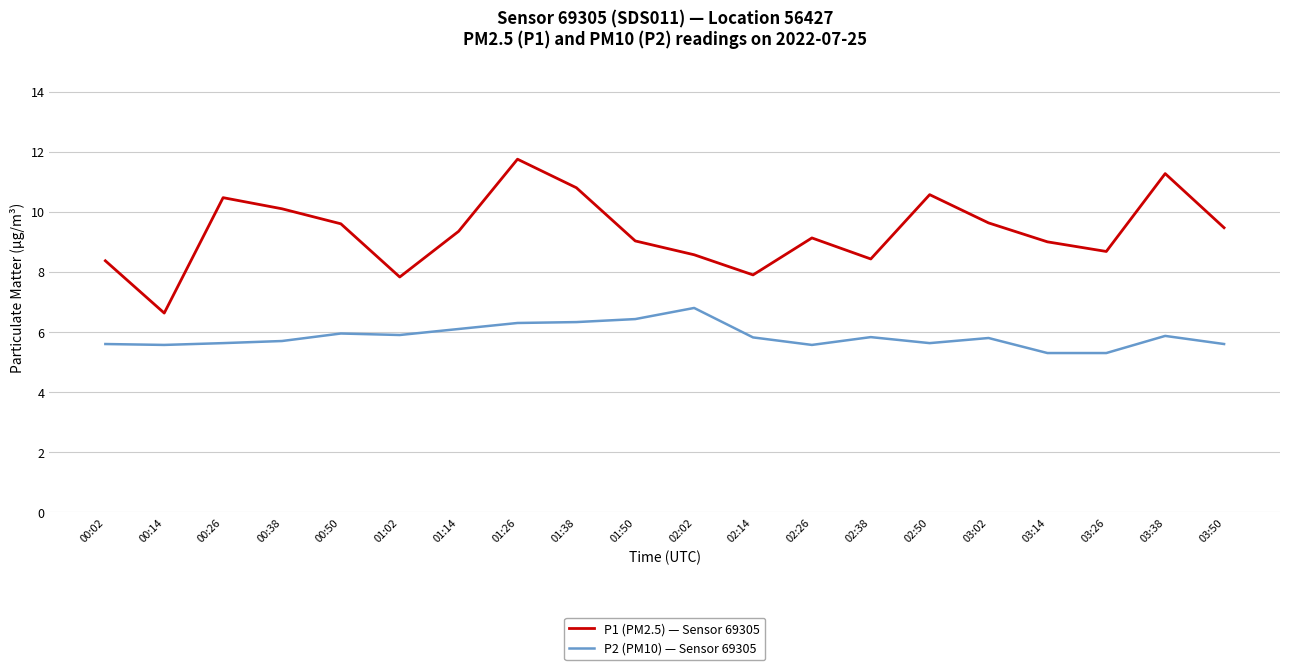

Does the chart display data point markers on the line(s)?

No